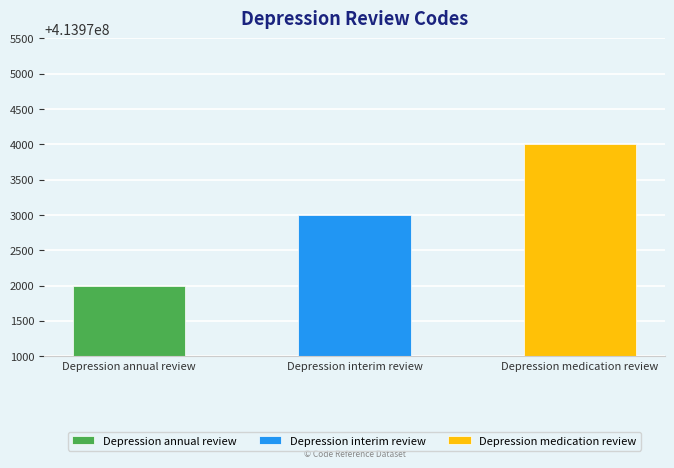

At which category does the chart reach its peak across all series?

Depression medication review